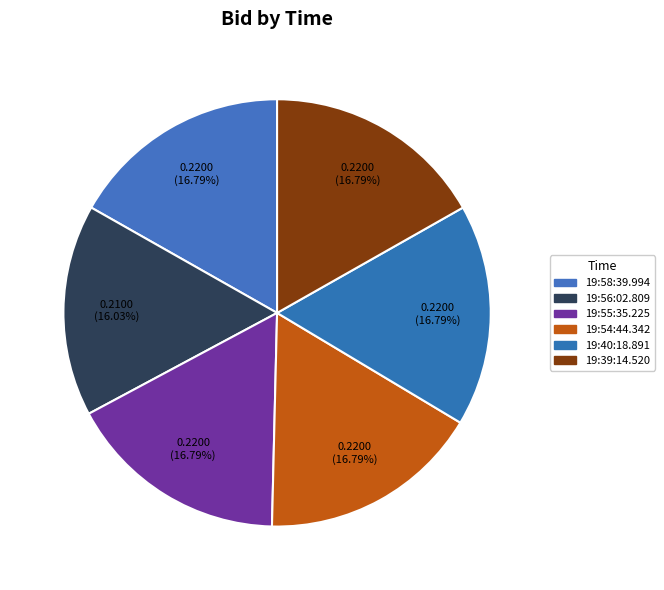

Which category has the smallest portion of the pie?

19:56:02.809